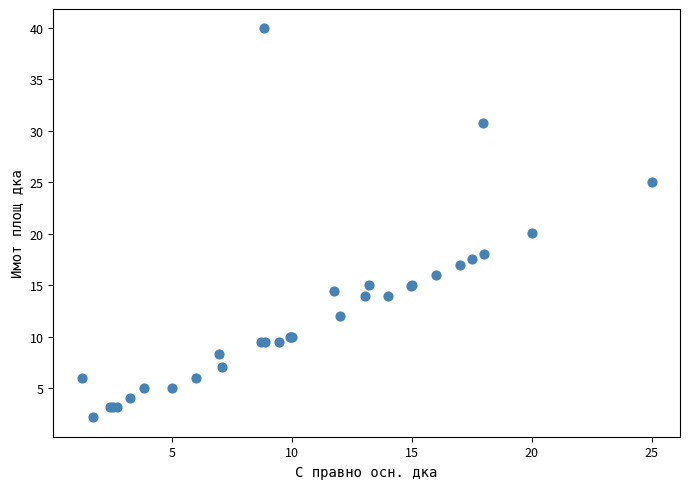

What Y value in the scatter plot is closest to 21?

20.0